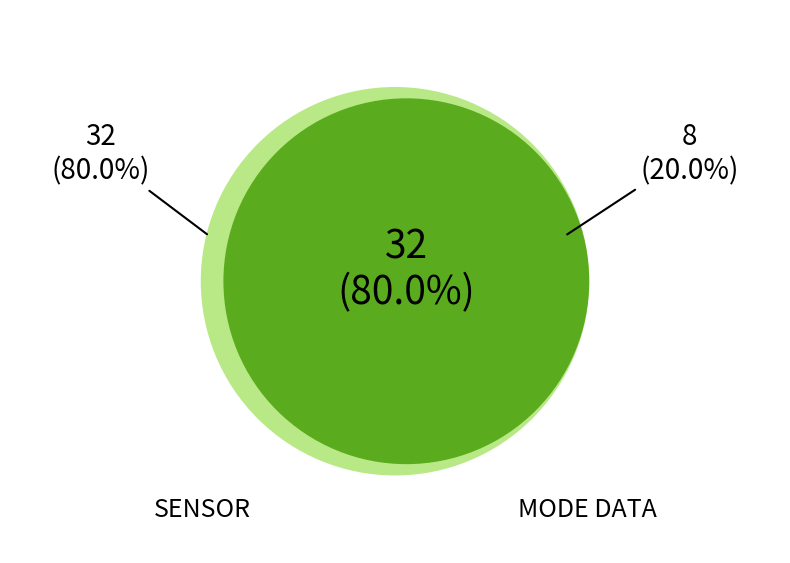

The Polar Angle Index slice represents 8% of the pie. True or false?

False